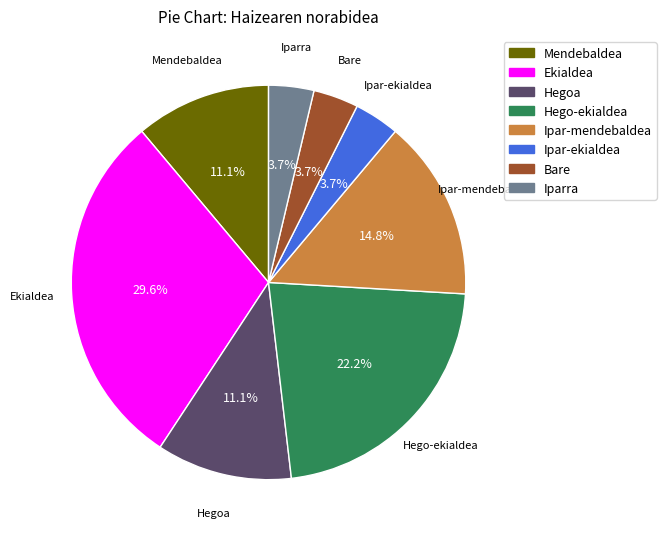

Which slice is the largest?

Ekialdea